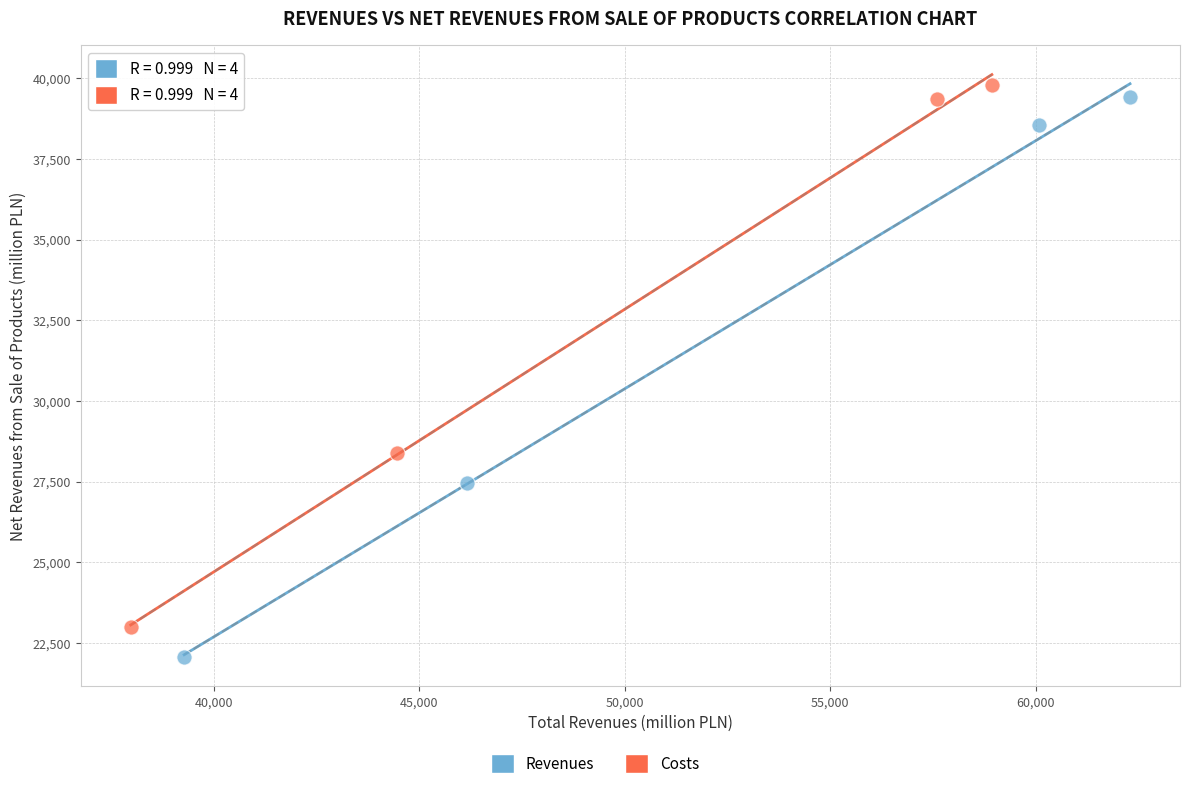

Which series reaches the minimum Y coordinate?

Revenues